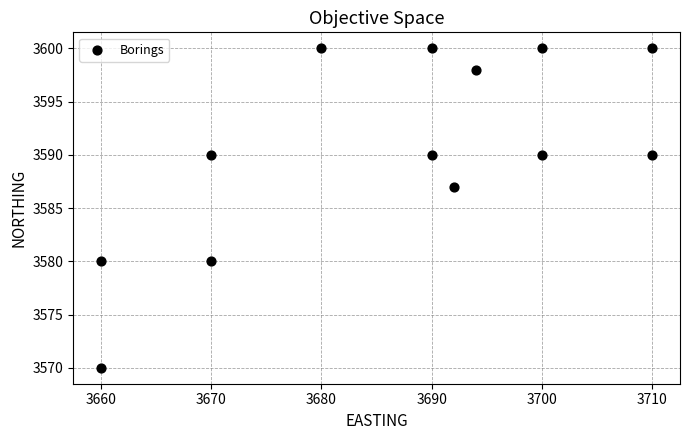

What is the range of X values (max minus min)?

50